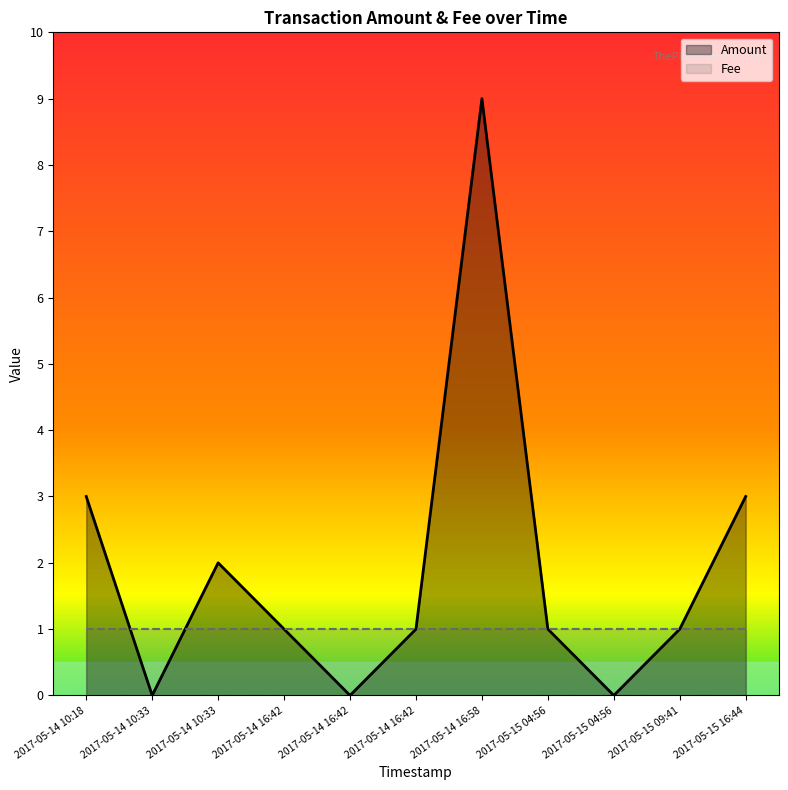

Which series has the widest spread of values?

Amount